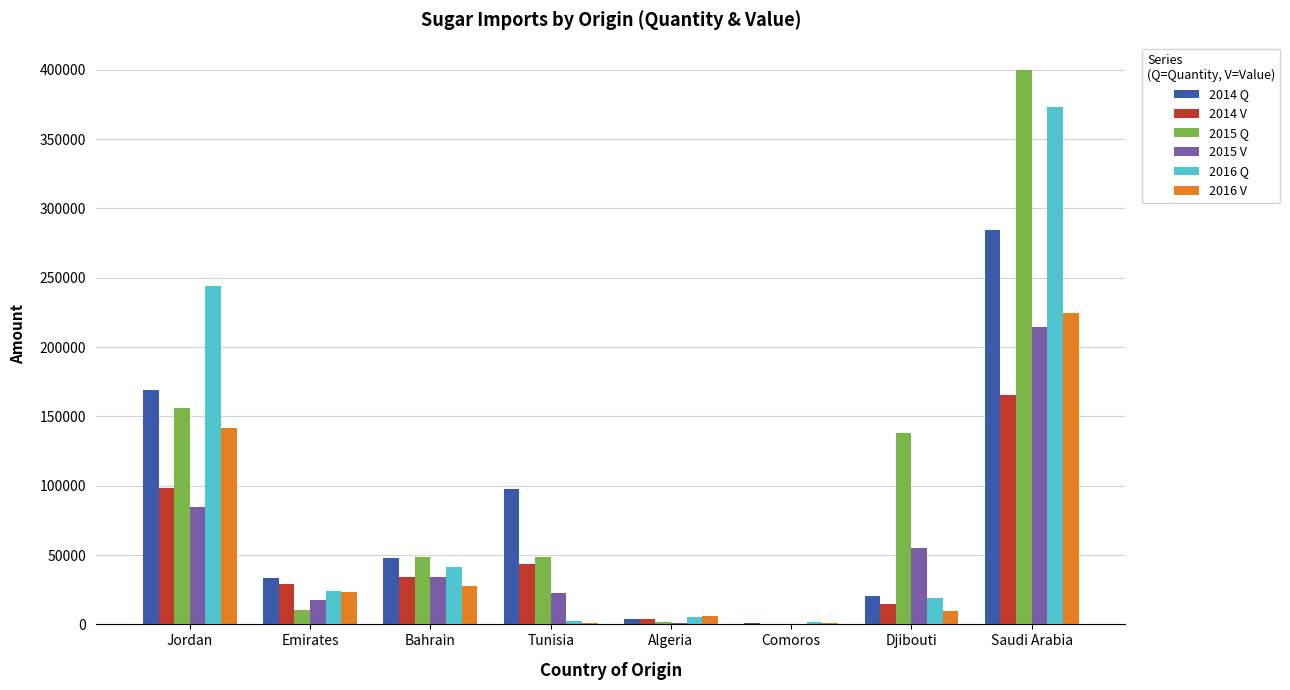

What is the sum of all 2016 Q values?

710405.2